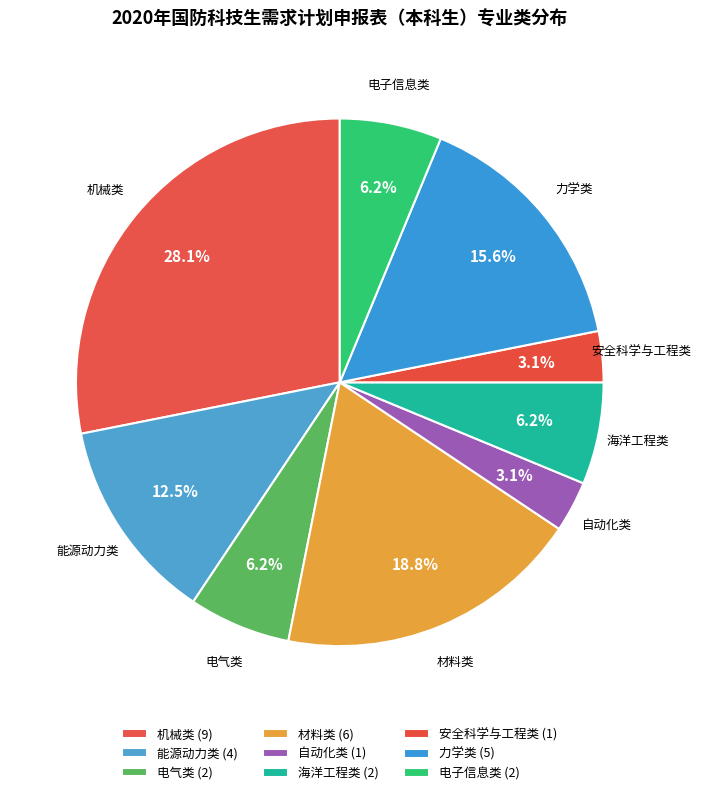

How many segments does this pie chart have?

9